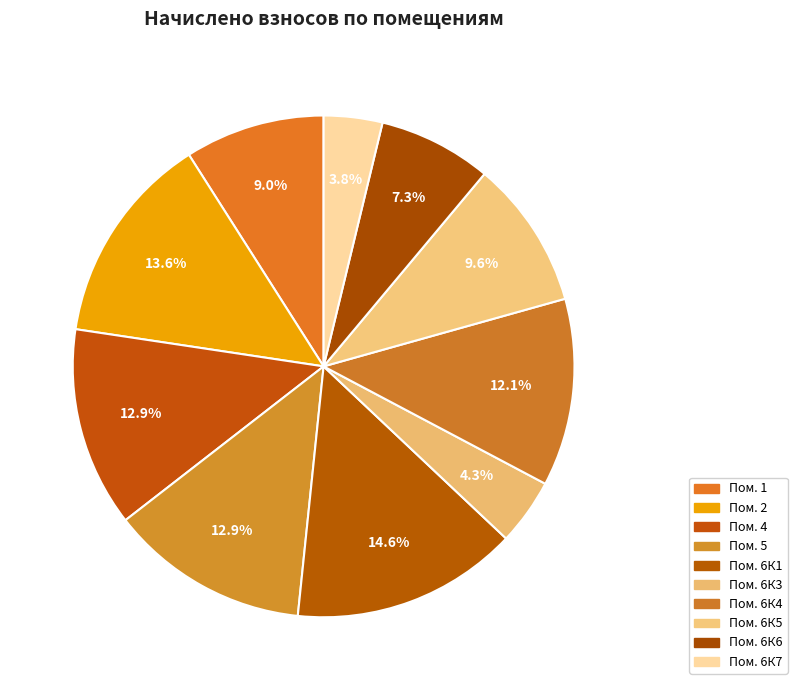

To the nearest percent, what is the average slice percentage?

10%